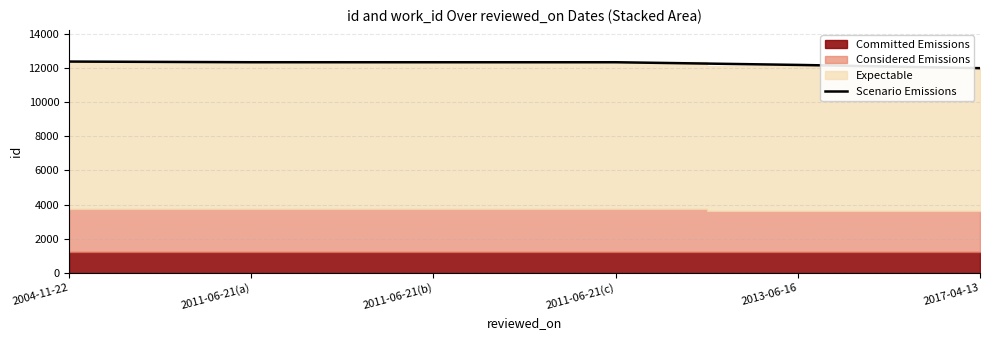

Rank the categories by value from lowest to highest.

2017-04-13, 2013-06-16, 2011-06-21(b), 2011-06-21(c), 2011-06-21(a), 2004-11-22